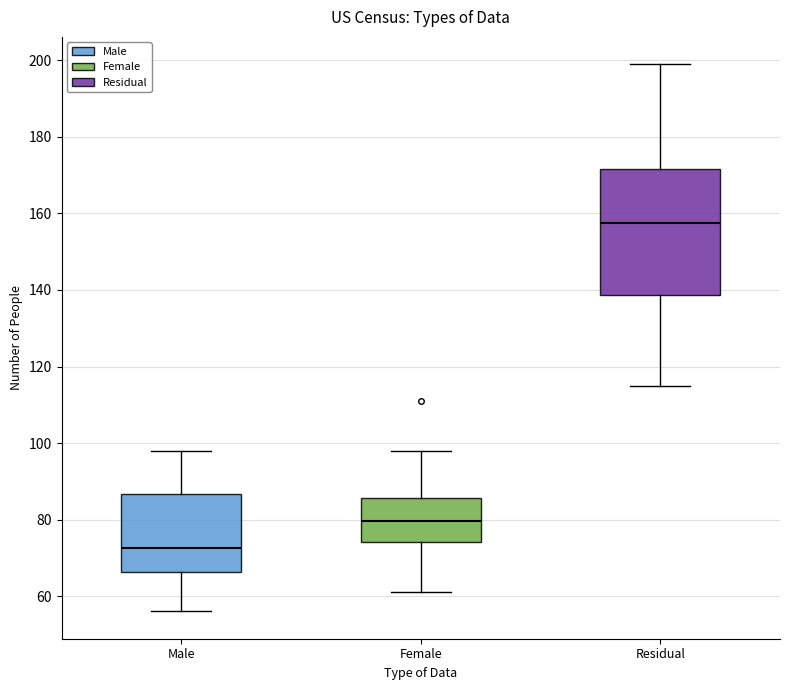

Which box's median line is the highest?

Residual